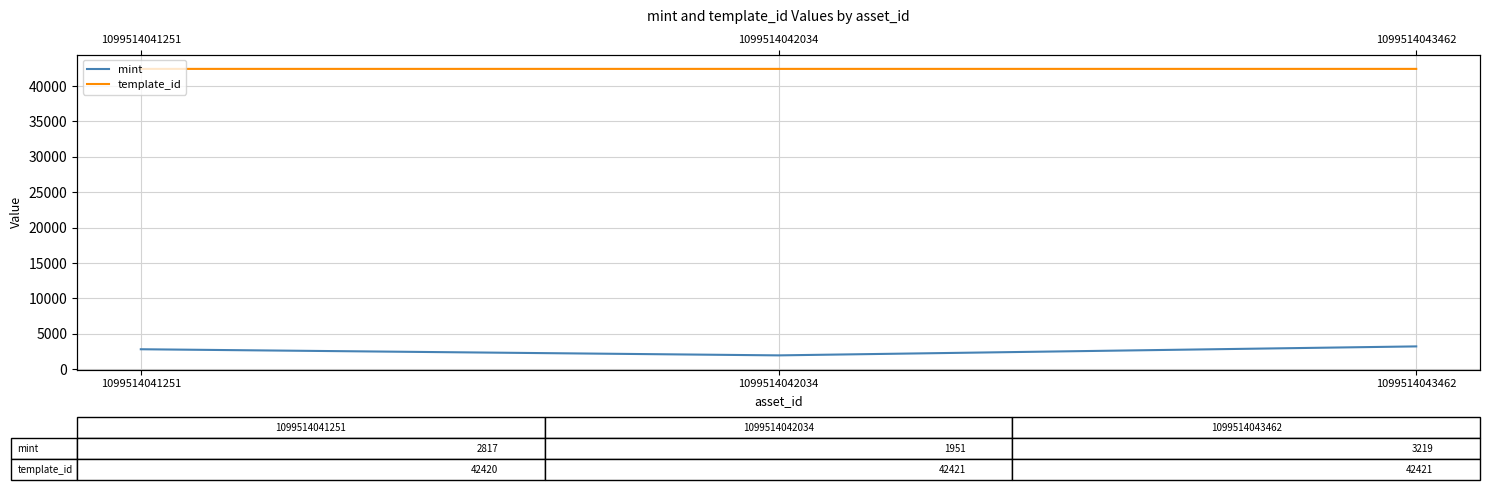

How many lines are shown in the chart?

2